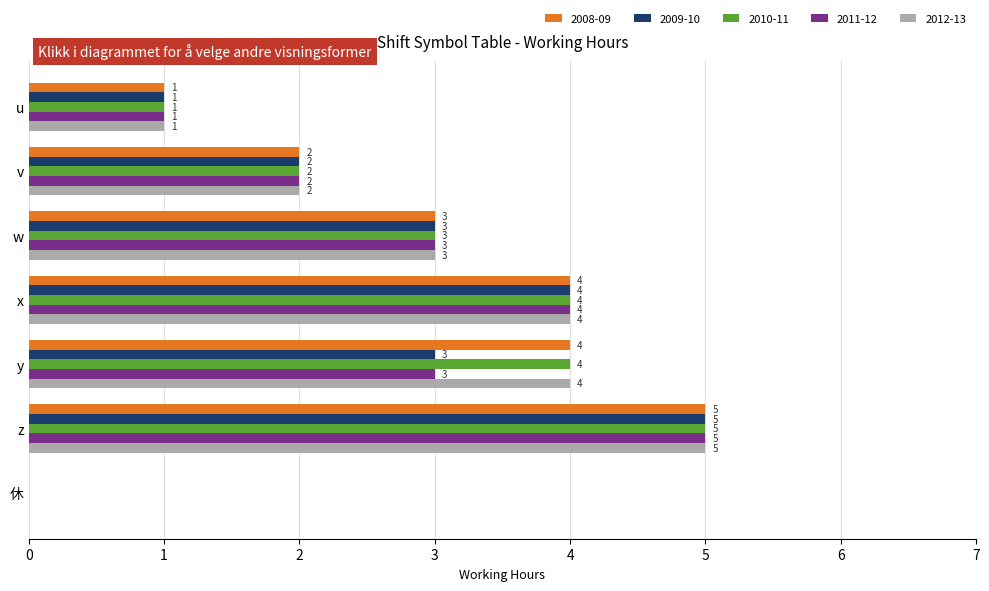

Read the 2012-13 value at x.

4